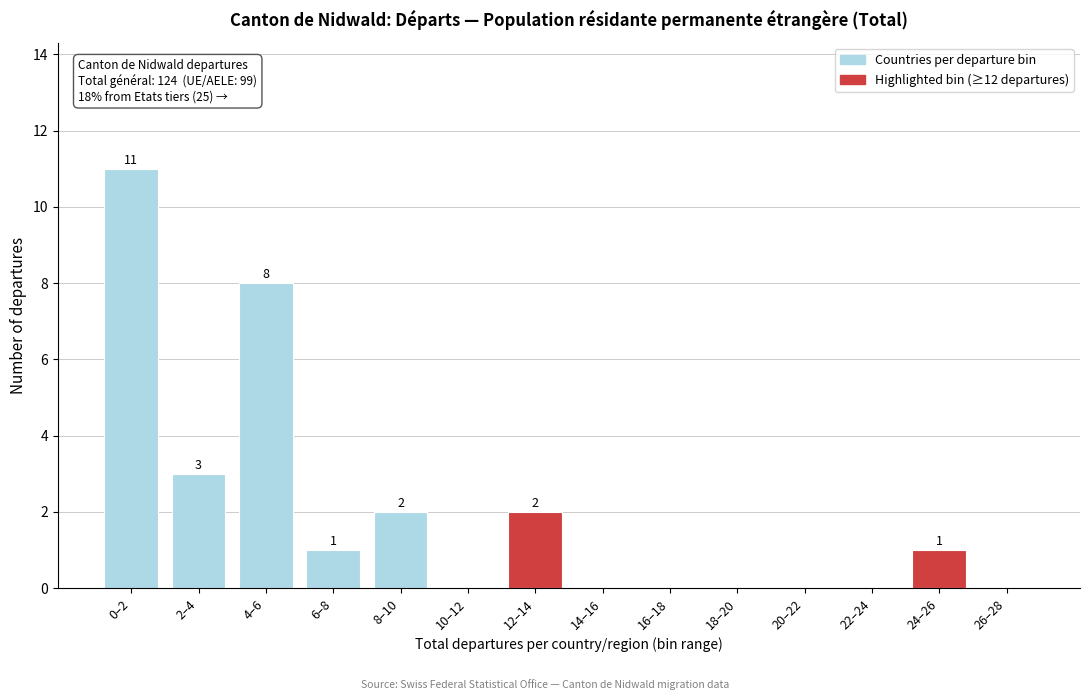

Reading left to right, extract all data points from this chart.

0–2=11	2–4=3	4–6=8	6–8=1	8–10=2	10–12=0	12–14=2	14–16=0	16–18=0	18–20=0	20–22=0	22–24=0	24–26=1	26–28=0